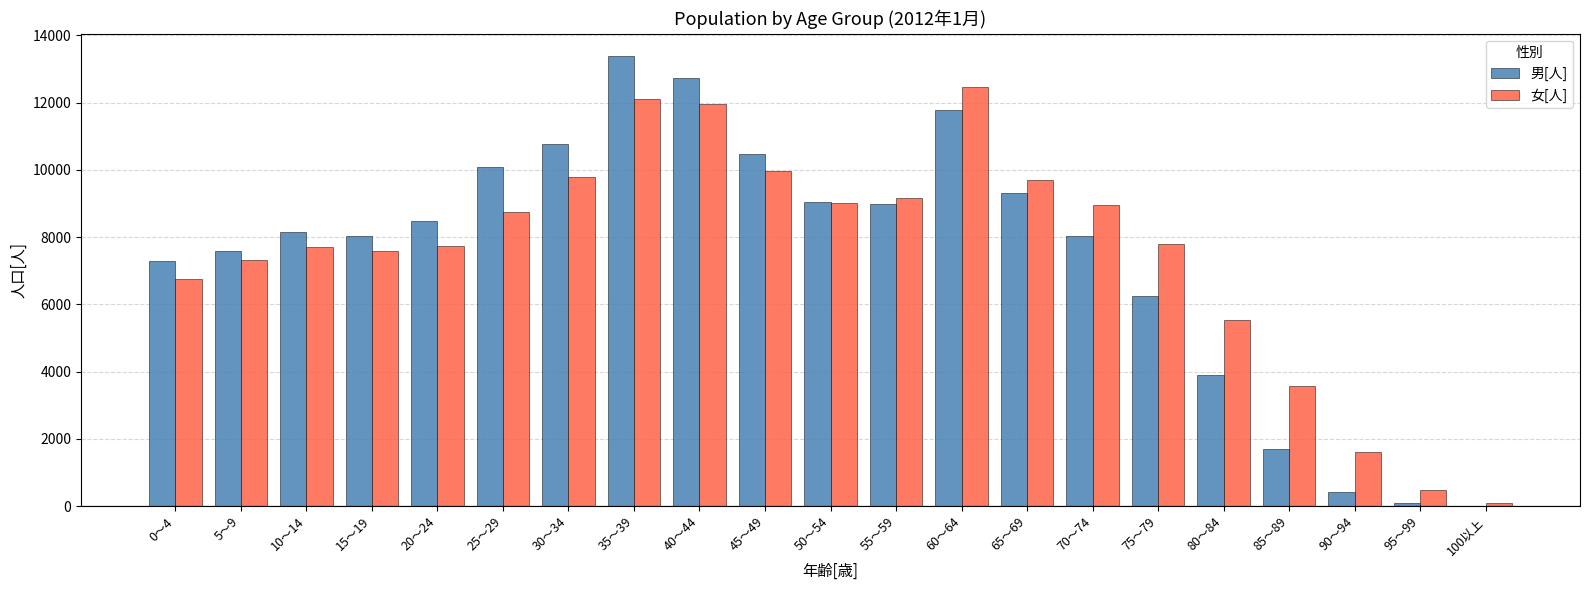

Does the chart contain stacked bars?

No